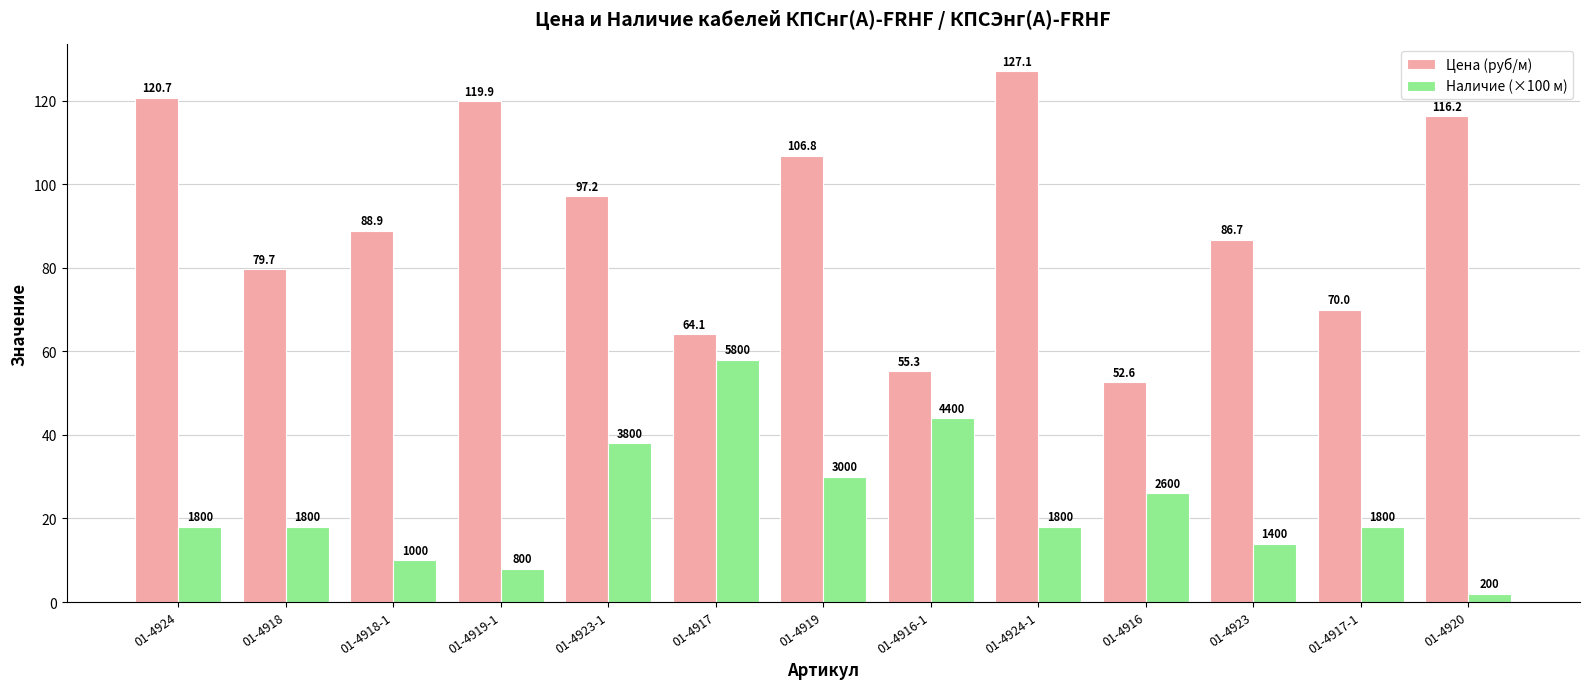

What are all the series names shown in the legend?

Цена (руб/м), Наличие (×100 м)